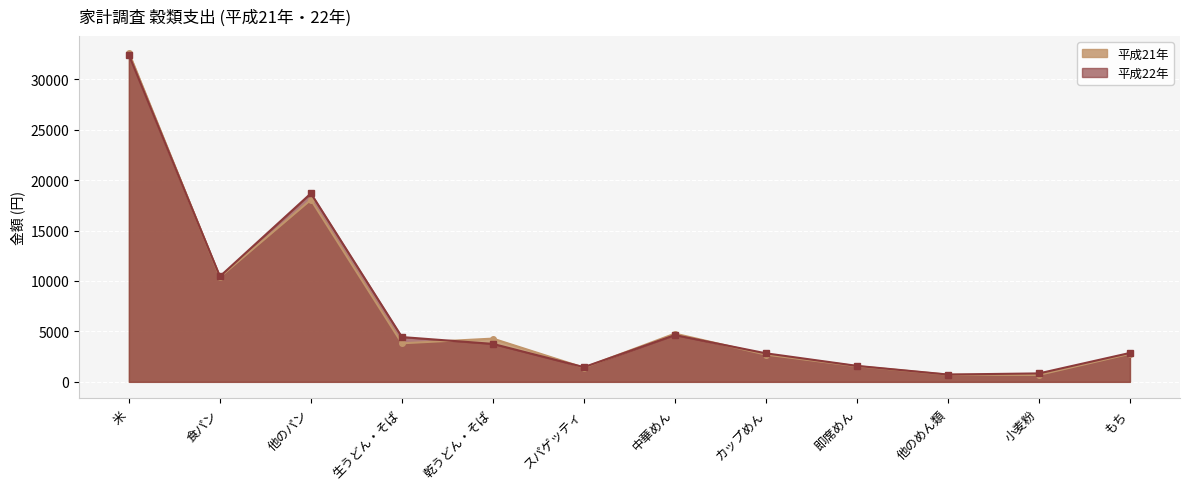

Where is the first local minimum for 平成21年?

食パン